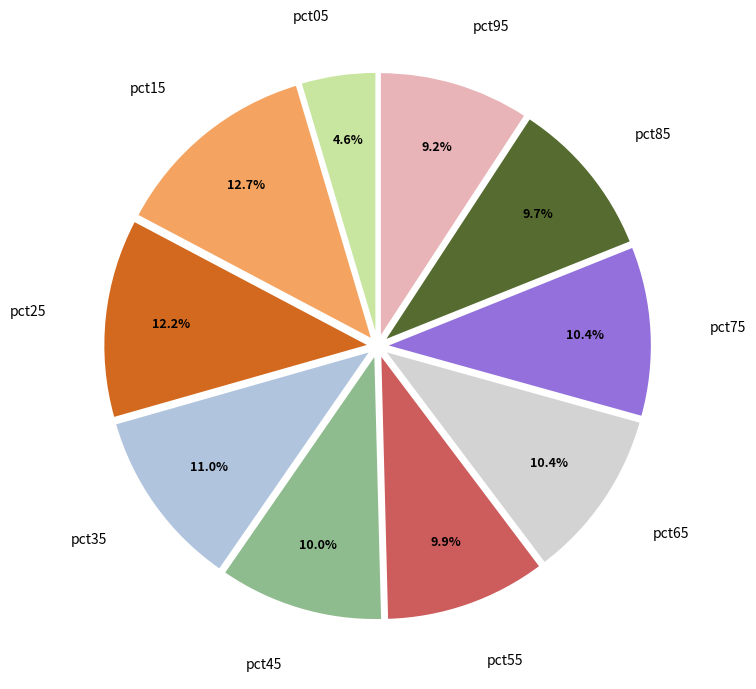

What is the largest slice in the pie chart?

pct15